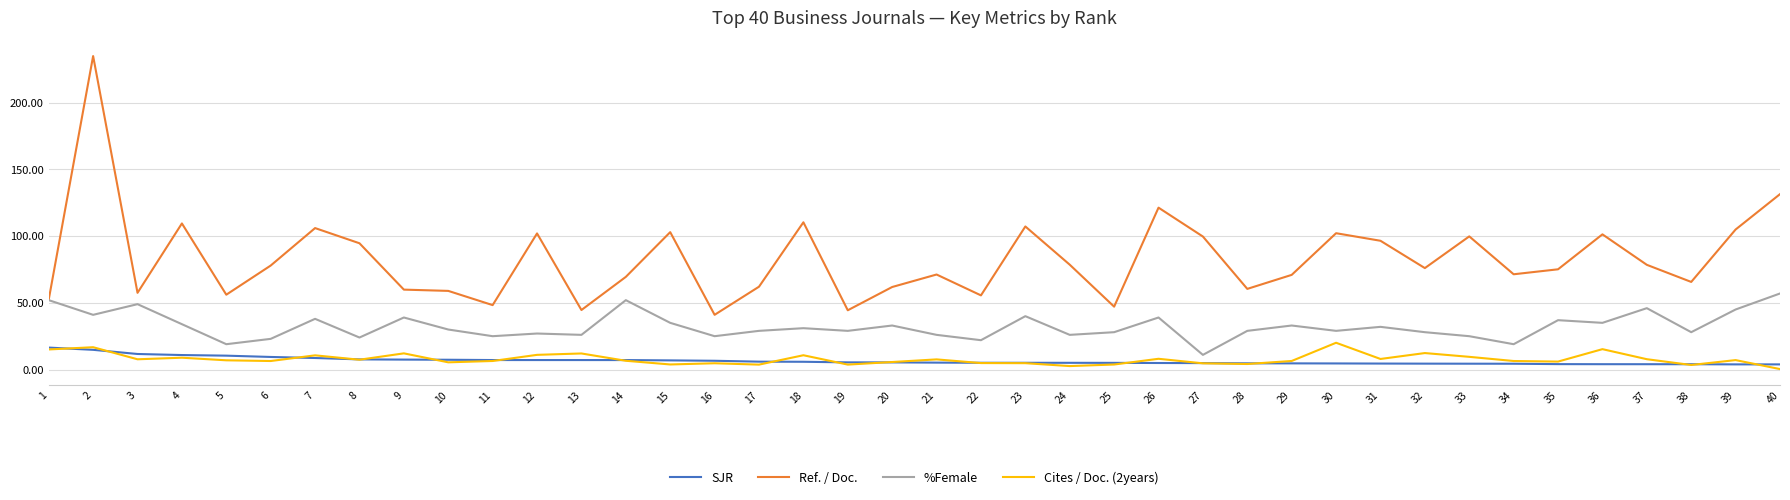

At which label does %Female reach its minimum?

27